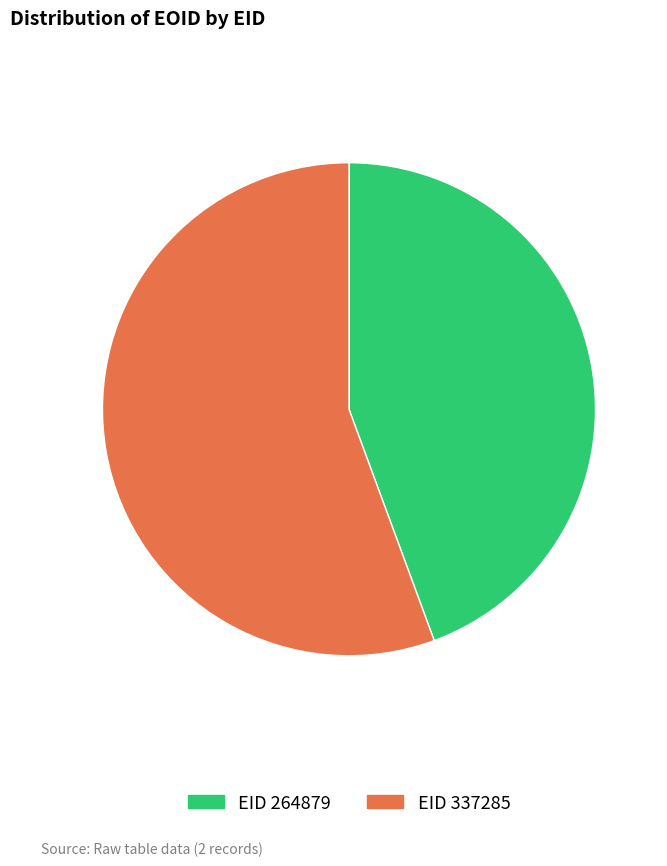

Is there any slice that represents more than half of the pie?

Yes